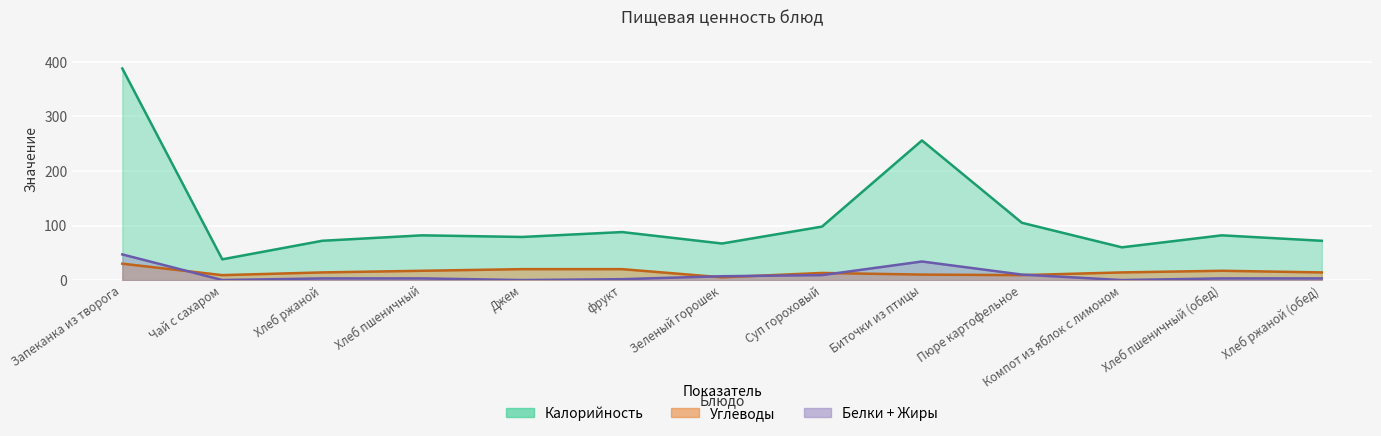

What position from the left is Компот из яблок с лимоном?

11